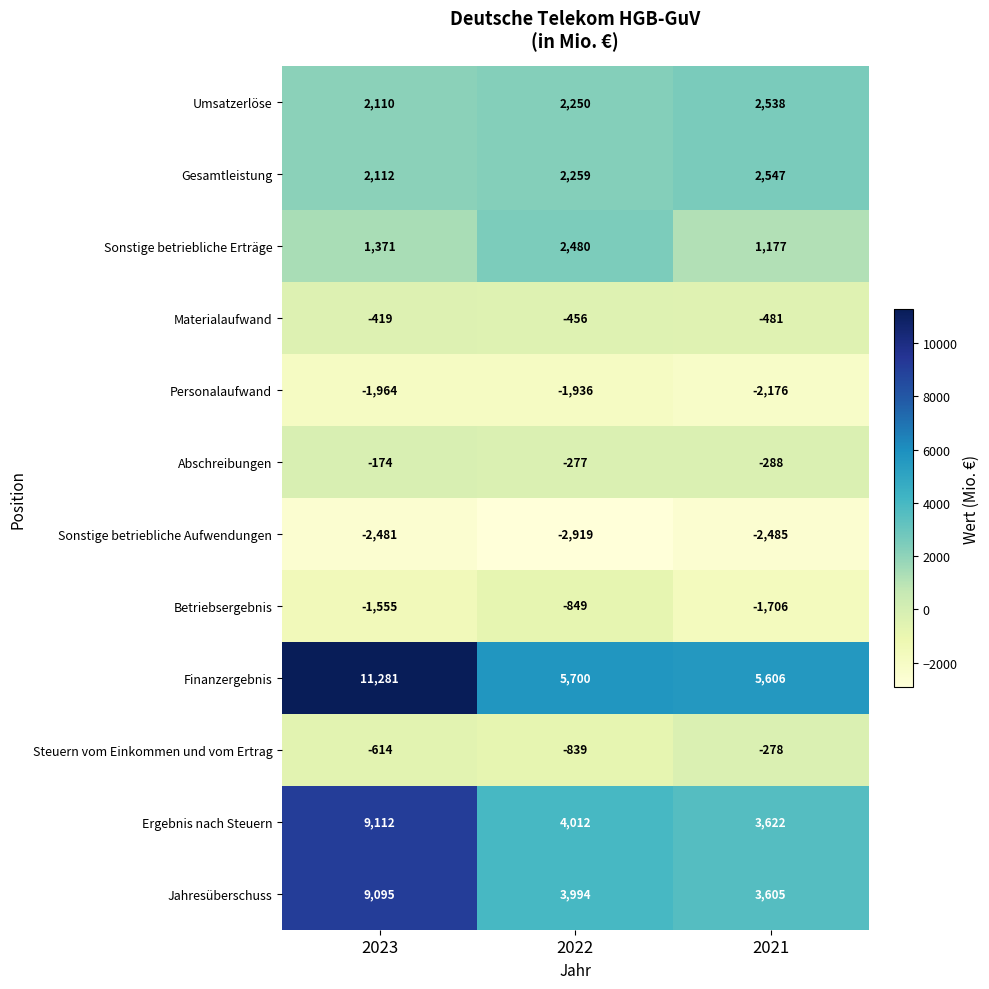

How many series are shown in this chart?

12